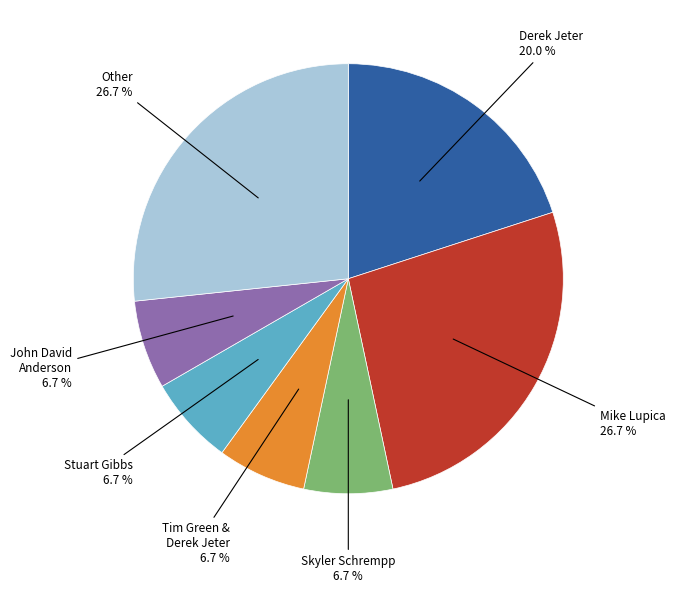

Is there any slice that represents more than half of the pie?

No